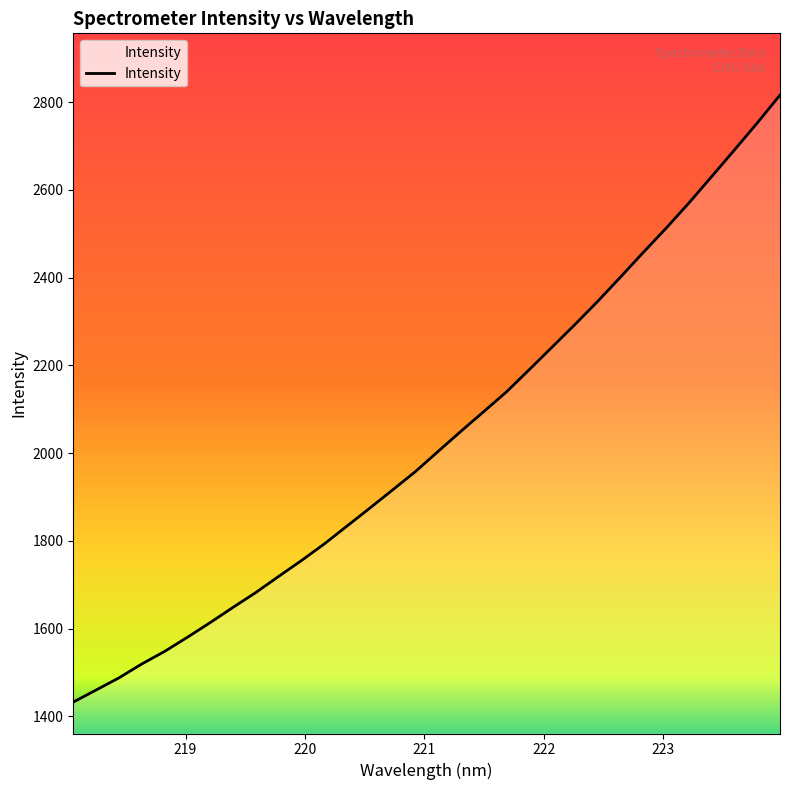

True or false: there are more than 2 points higher than both neighbors.

False